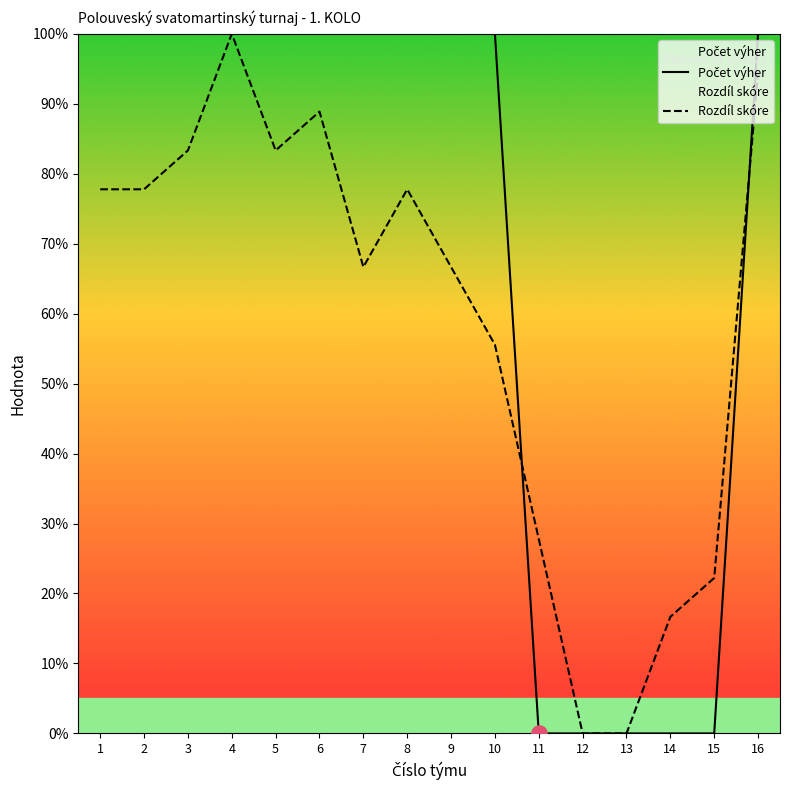

What are all the series names shown in the legend?

Počet výher, Rozdíl skóre